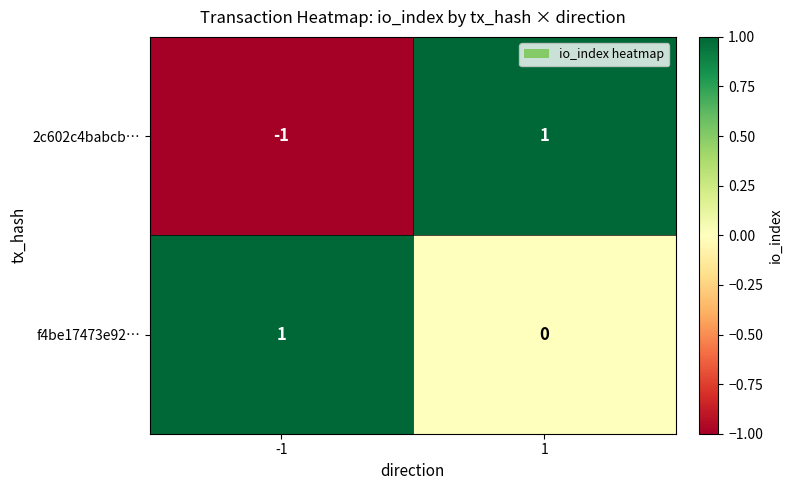

Is it true that f4be17473e92… equals 0 at 1?

True